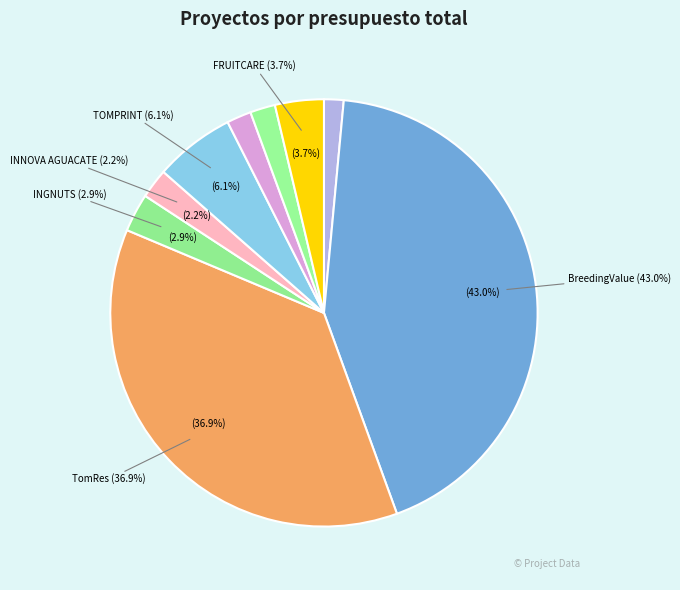

To the nearest percent, what is the combined percentage of TomRes (2017-2021) and INNOVA AGUACATE (2019-2021)?

39%